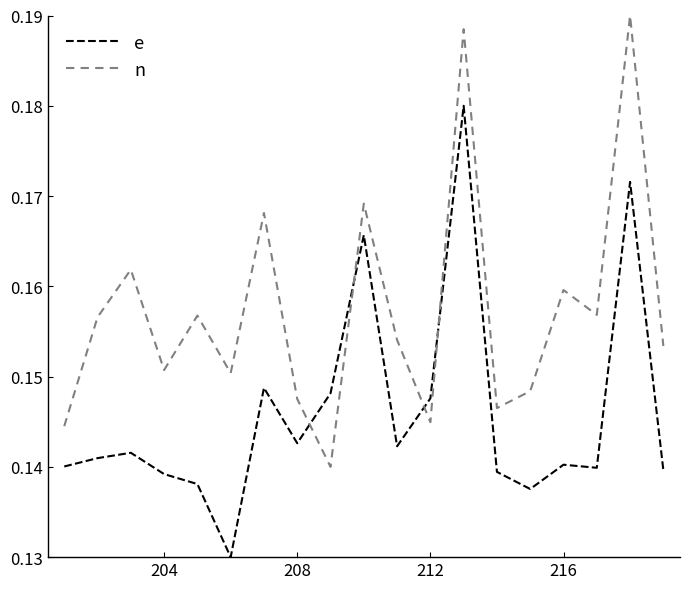

After their last crossing, which series has the higher values: n or e?

n